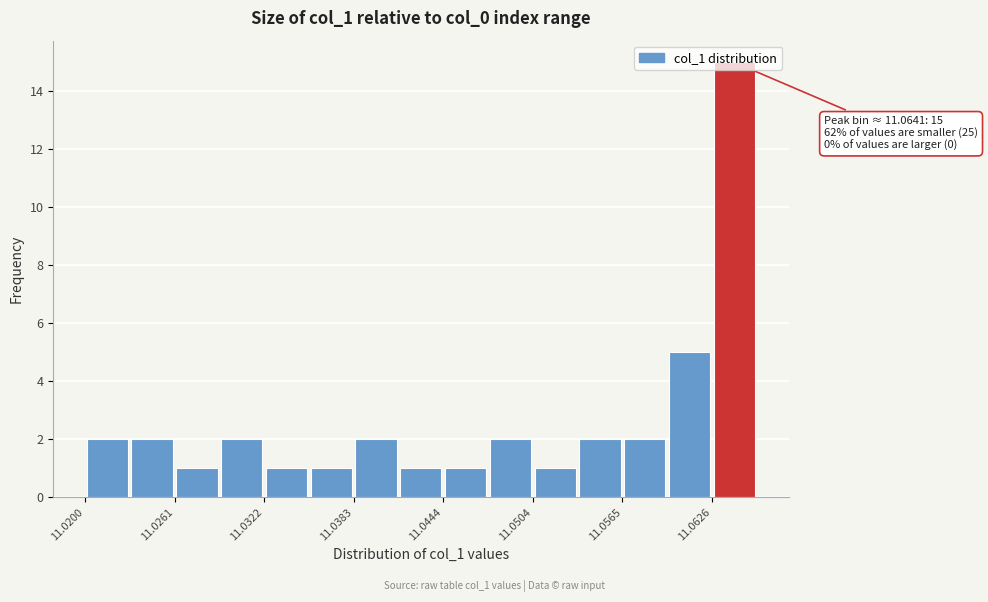

Around what value on the x-axis is the tallest bar? Give the approximate position of its centre, as read against the axis.

11.064